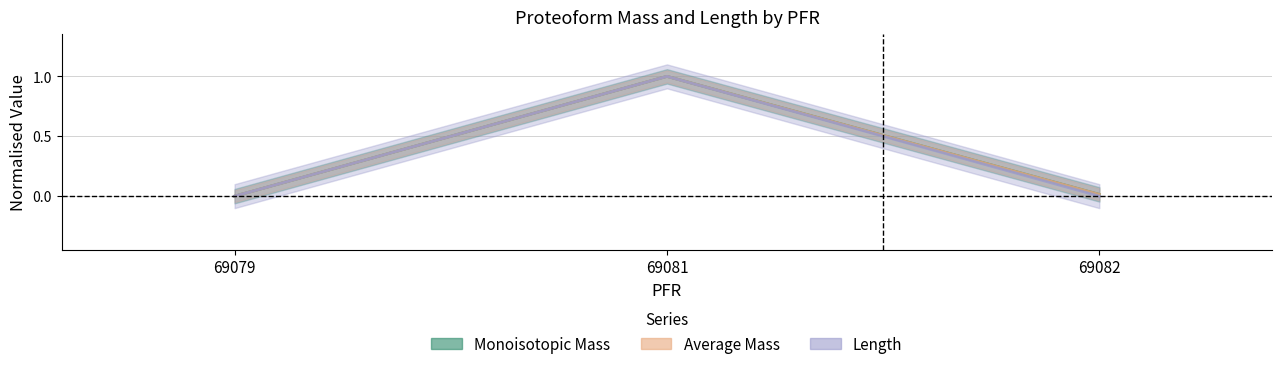

List the labels in order of Monoisotopic Mass value, largest first.

69081, 69082, 69079